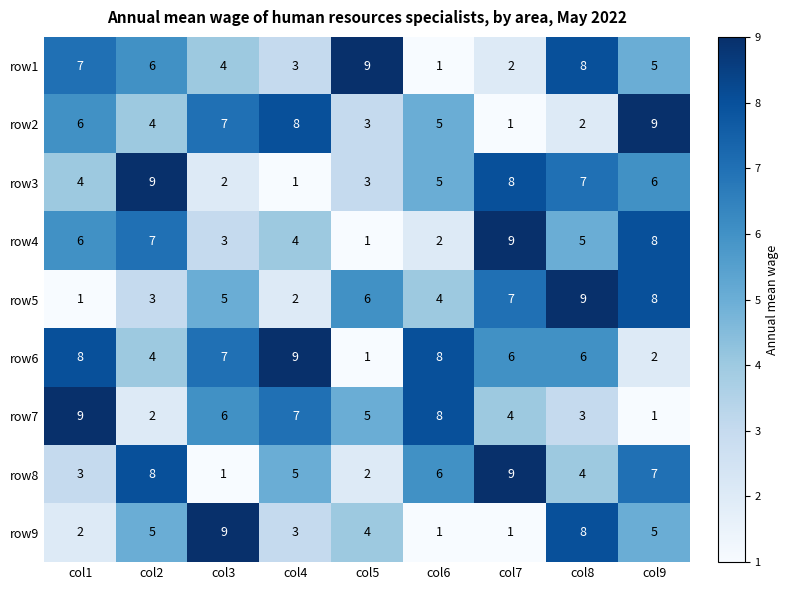

The value of row4 at col6 is 1. True or false?

False